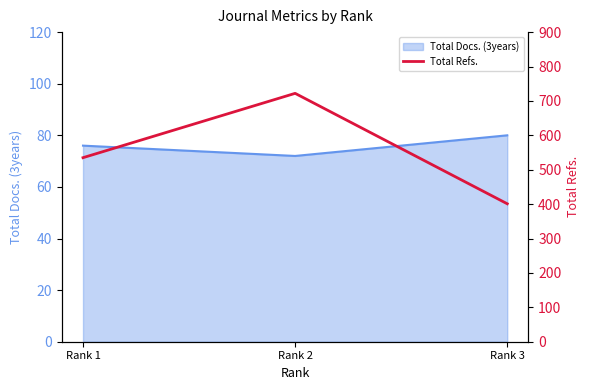

How many lines are shown in the chart?

1